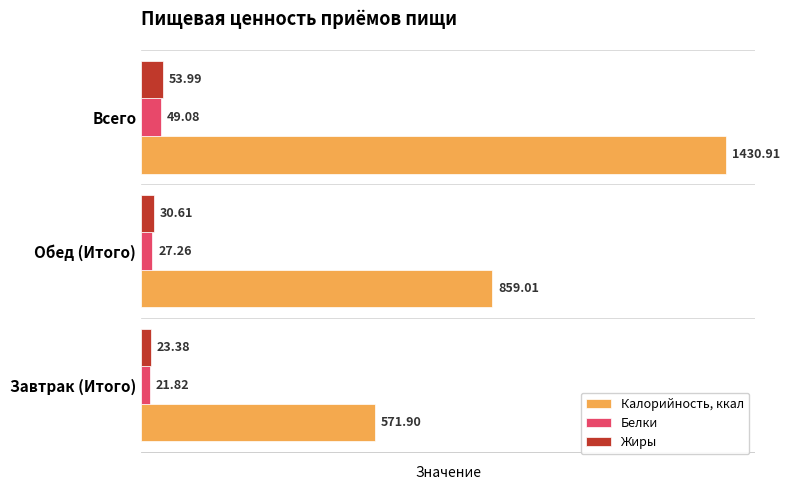

Count the number of data series in this chart.

3